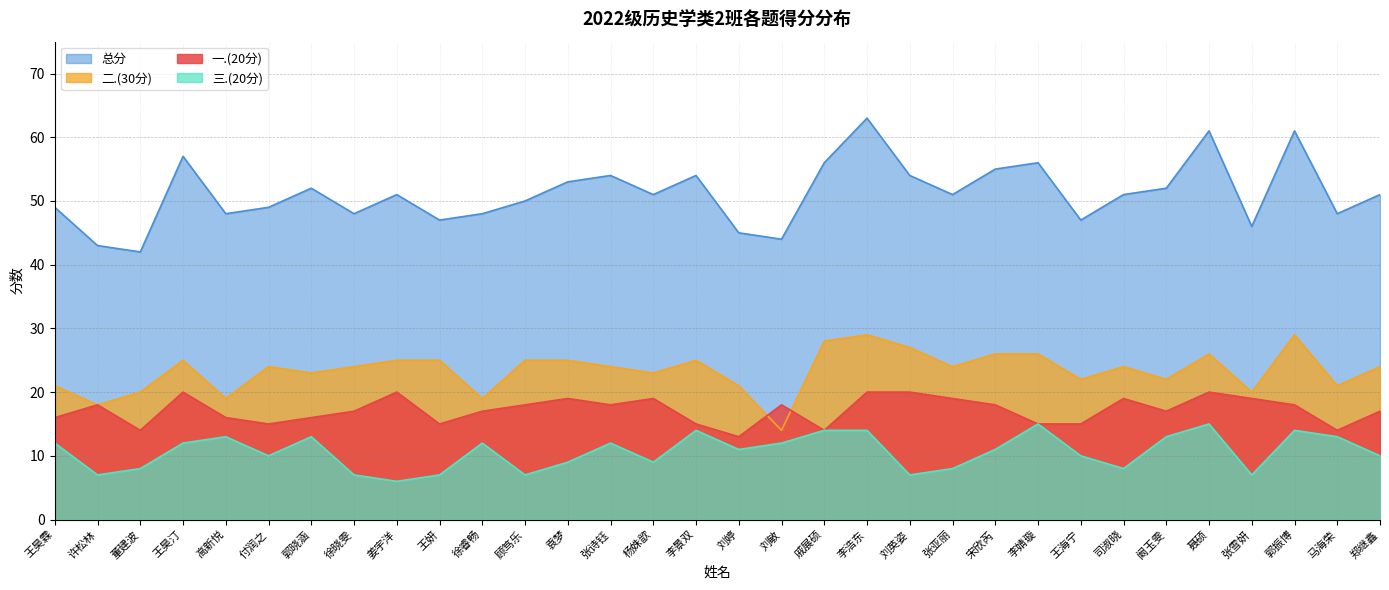

How many 一.(20分) values are between 15 and 19?

23